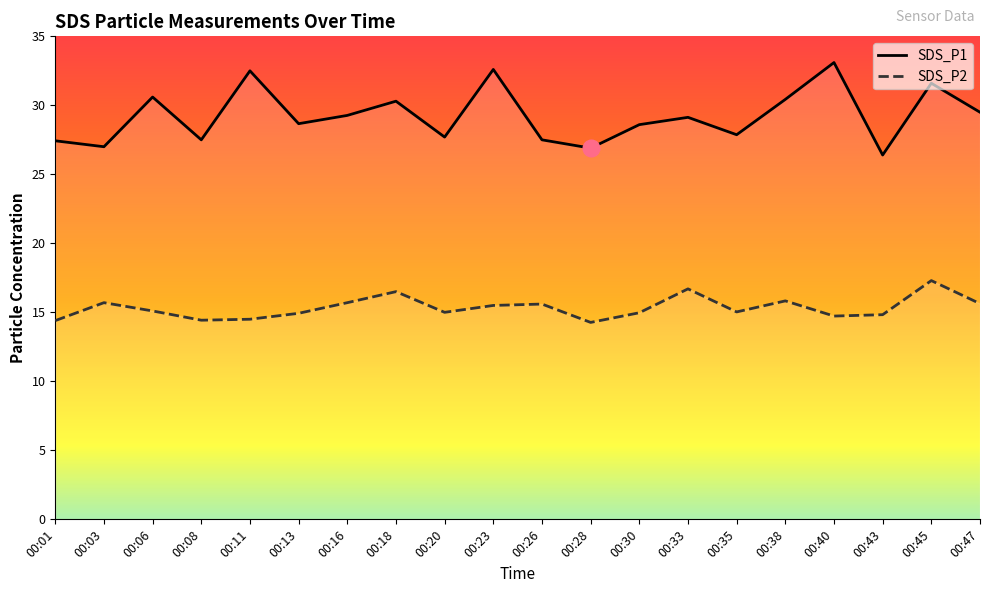

What is the difference between the SDS_P2 values at 00:40 and 00:13?

0.2